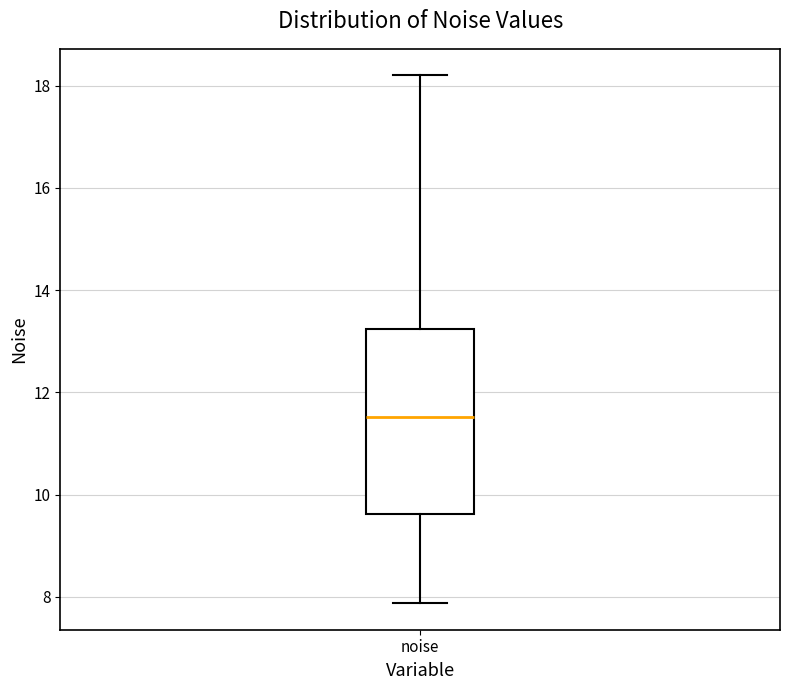

Transcribe this box plot: give where the median line is, the range the box spans, and where the two whiskers end, as read against the y-axis. The values are not printed on the chart, so give them approximately, as read against the axis.

median 11.6, box 9.6 to 13.2, whiskers 7.8 to 18.2